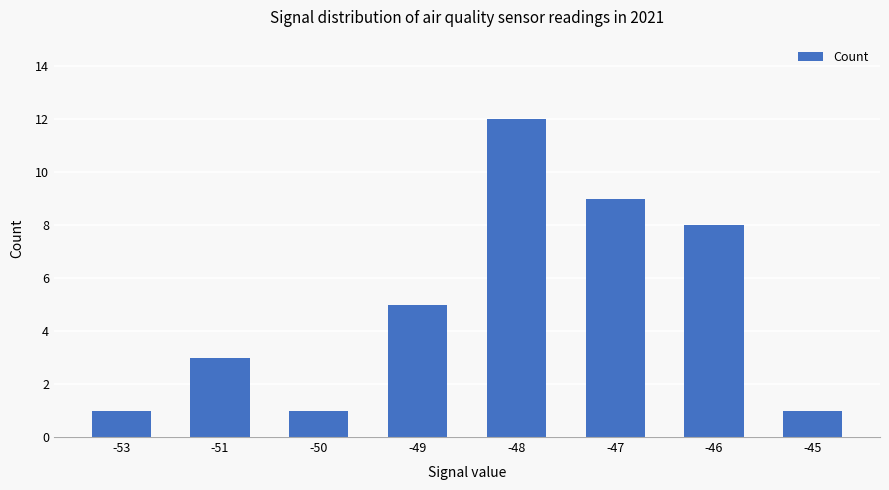

What is the change in value from -49 to -47?

+4